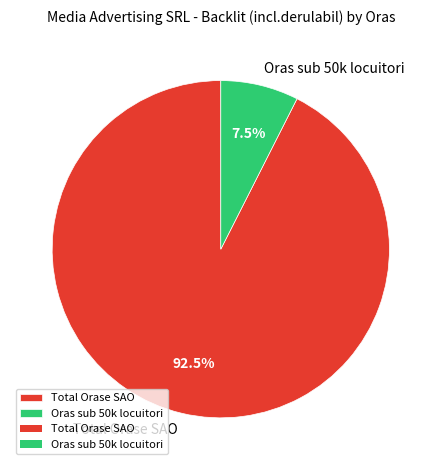

How many segments does this pie chart have?

2